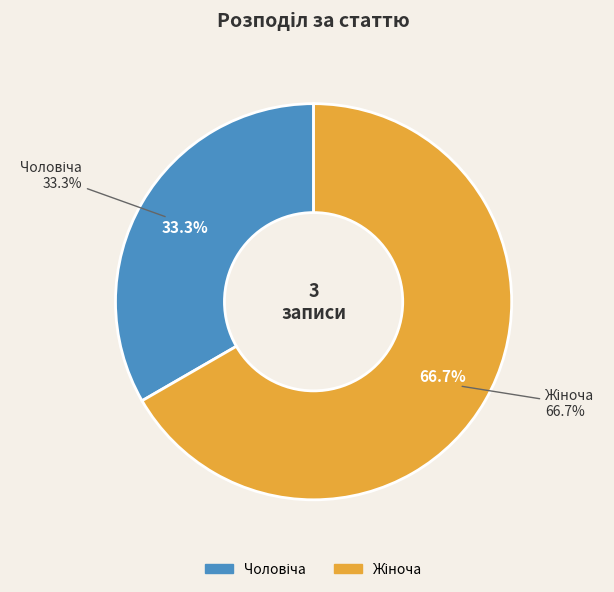

Count the number of slices in the pie.

2